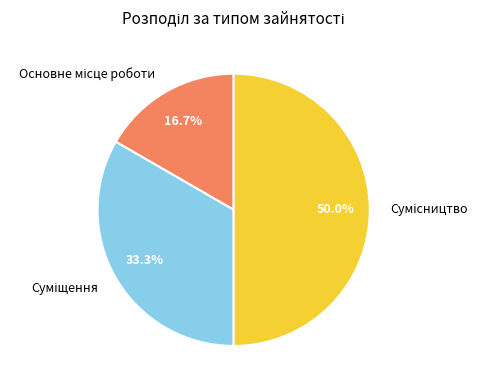

What percentage is the Основне місце роботи slice, to the nearest percent?

17%